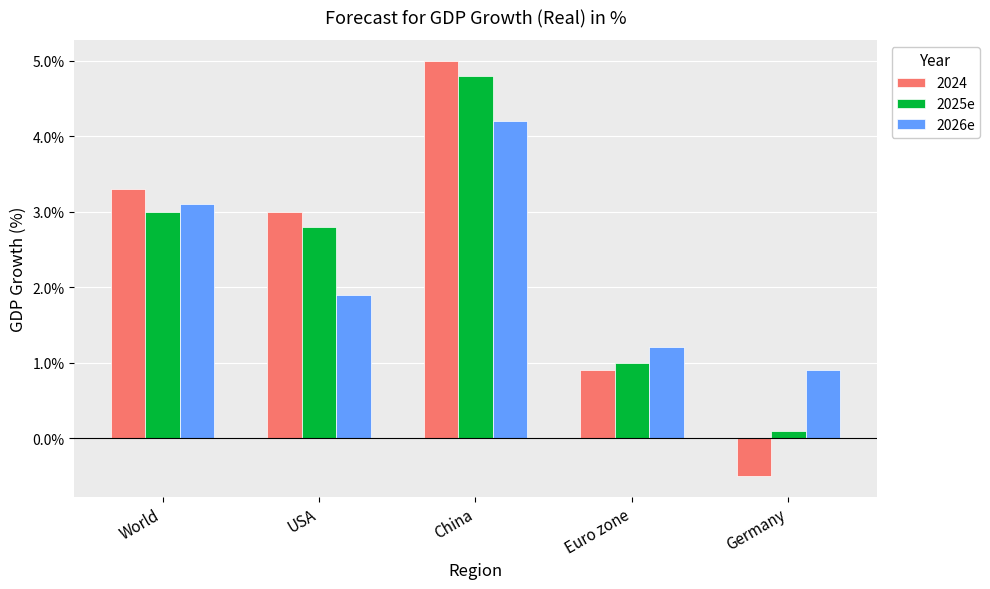

How many bars are there in each group?

3